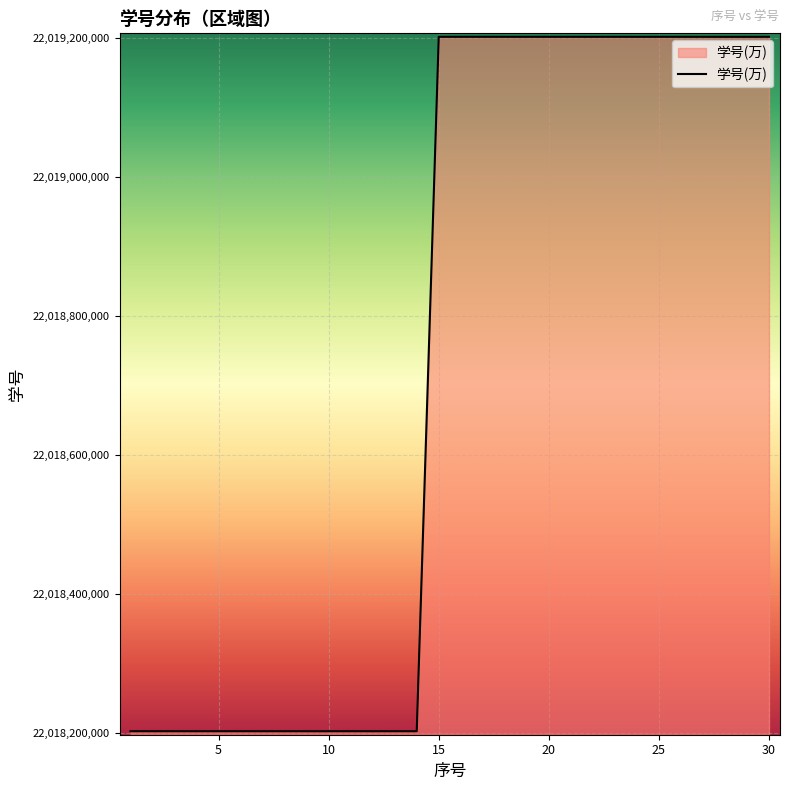

What is the difference between the maximum and minimum values?

1000040